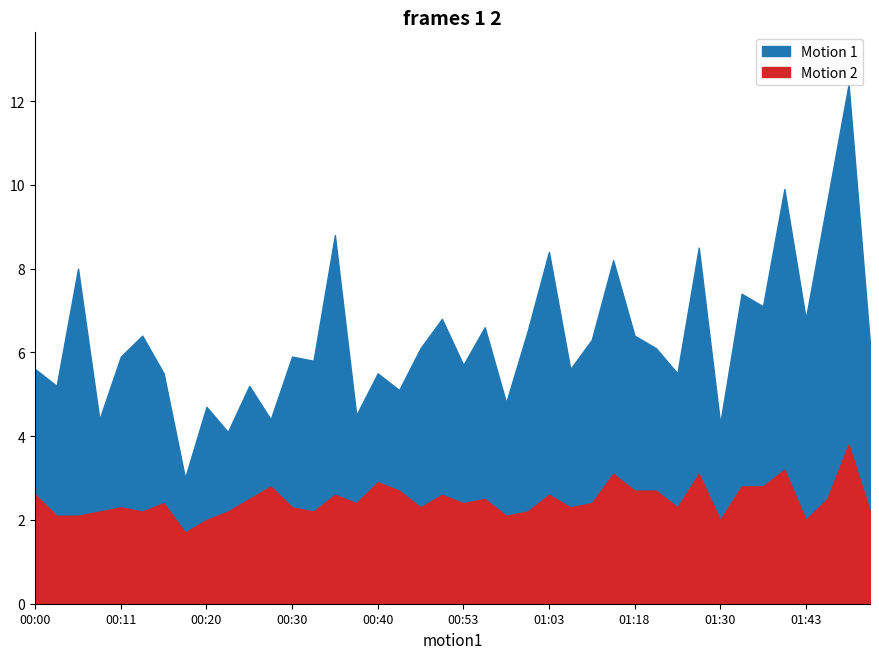

The P1 series shows 10.1 at 00:48. True or false?

False